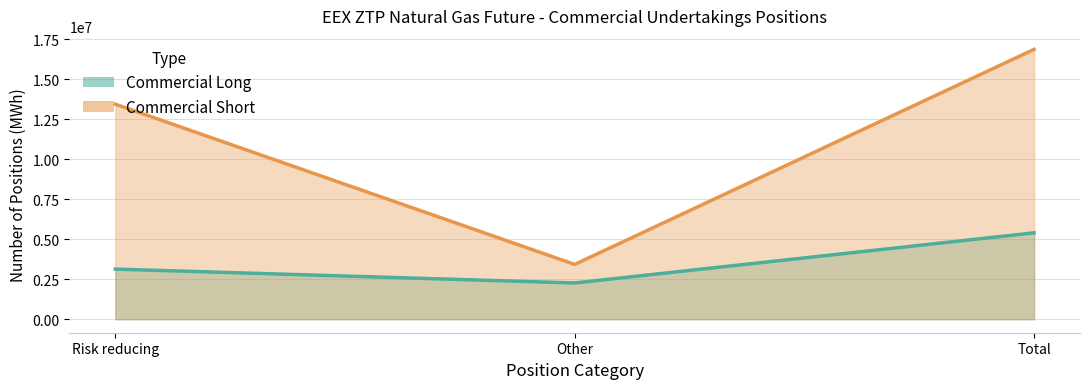

What position from the right is Total?

1